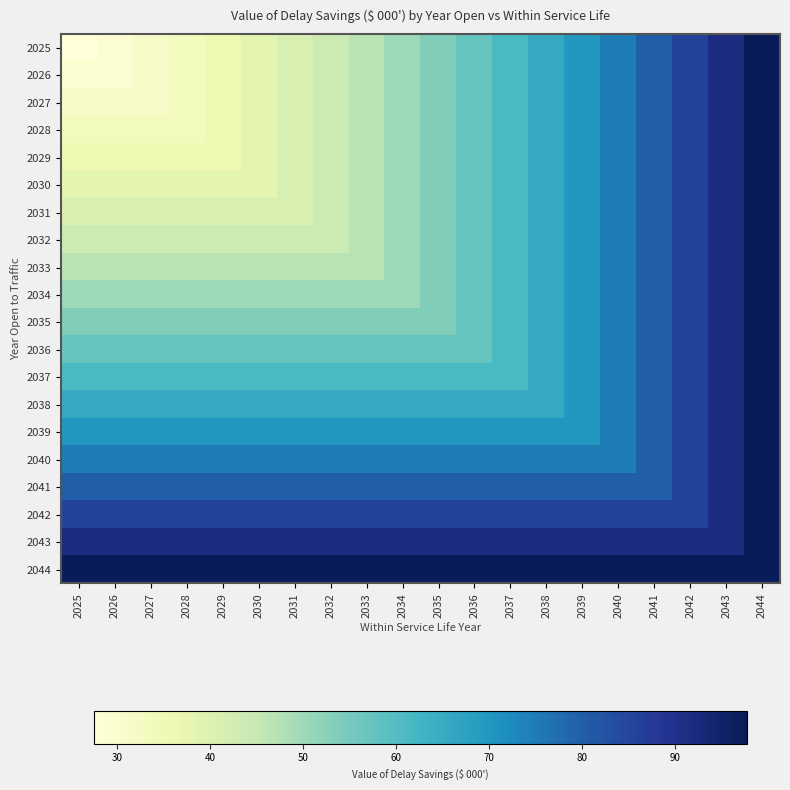

What is the total value across all series at 2037?

1361.0